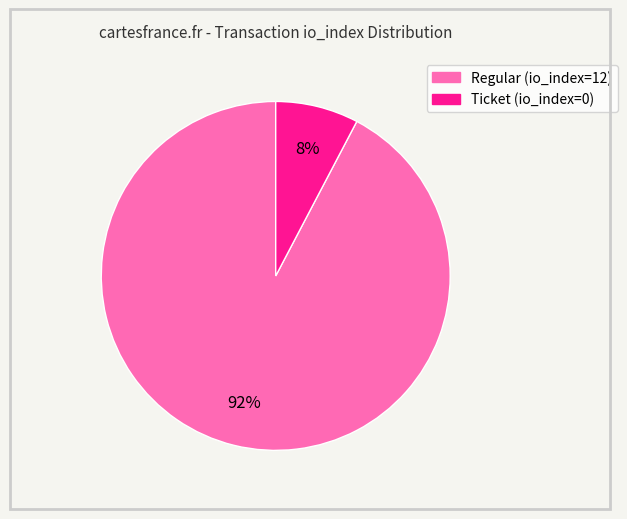

To the nearest percent, what is the combined percentage of Ticket (io_index=0) and Regular (io_index=12)?

100%